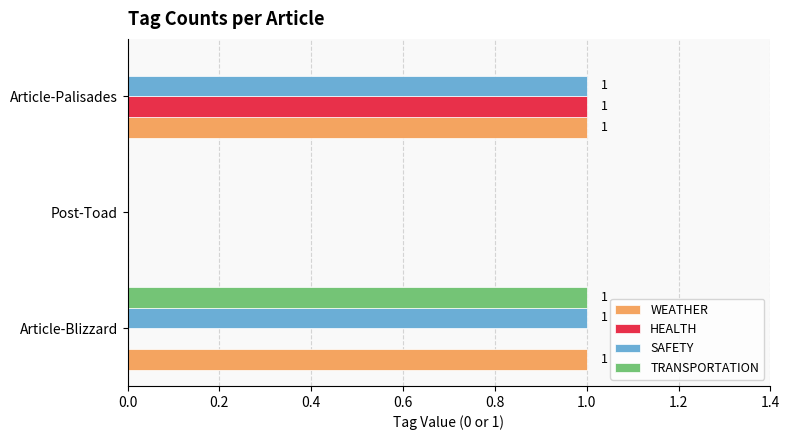

At which label is SAFETY closest to 0?

Post-Toad